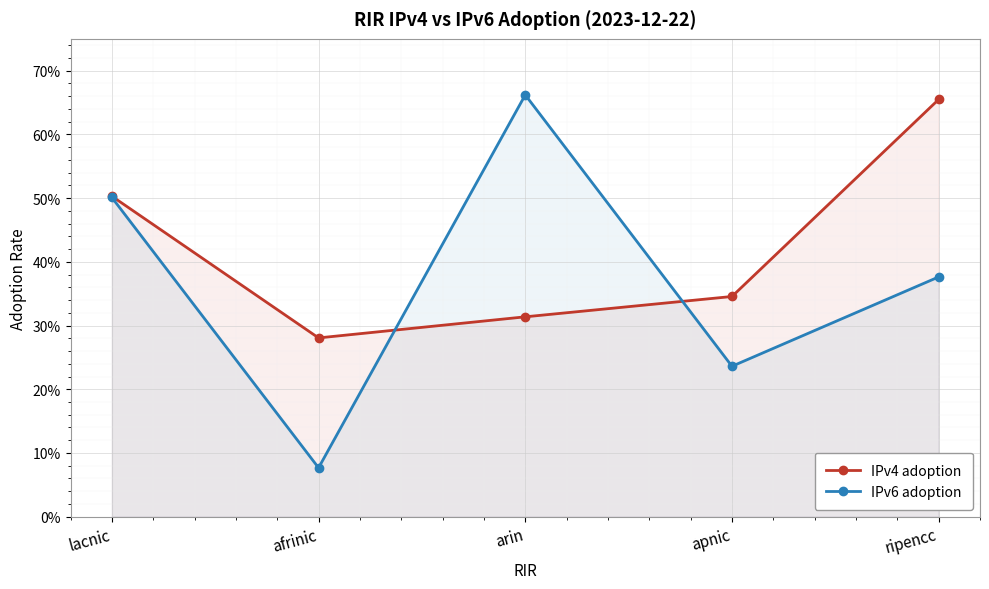

At which category does the chart reach its minimum across all series?

afrinic